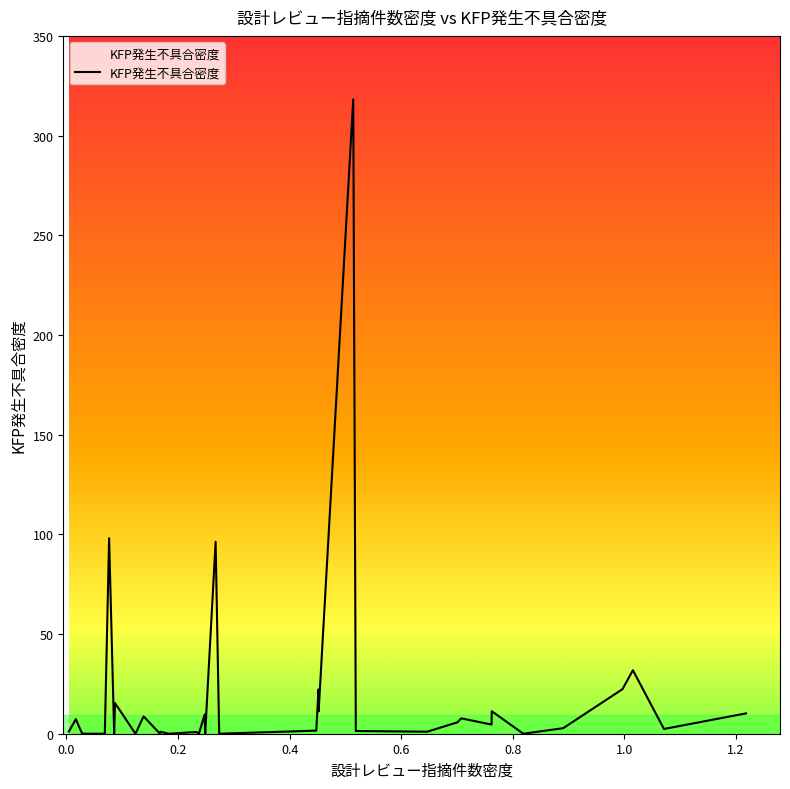

What is the greatest value displayed?

318.3